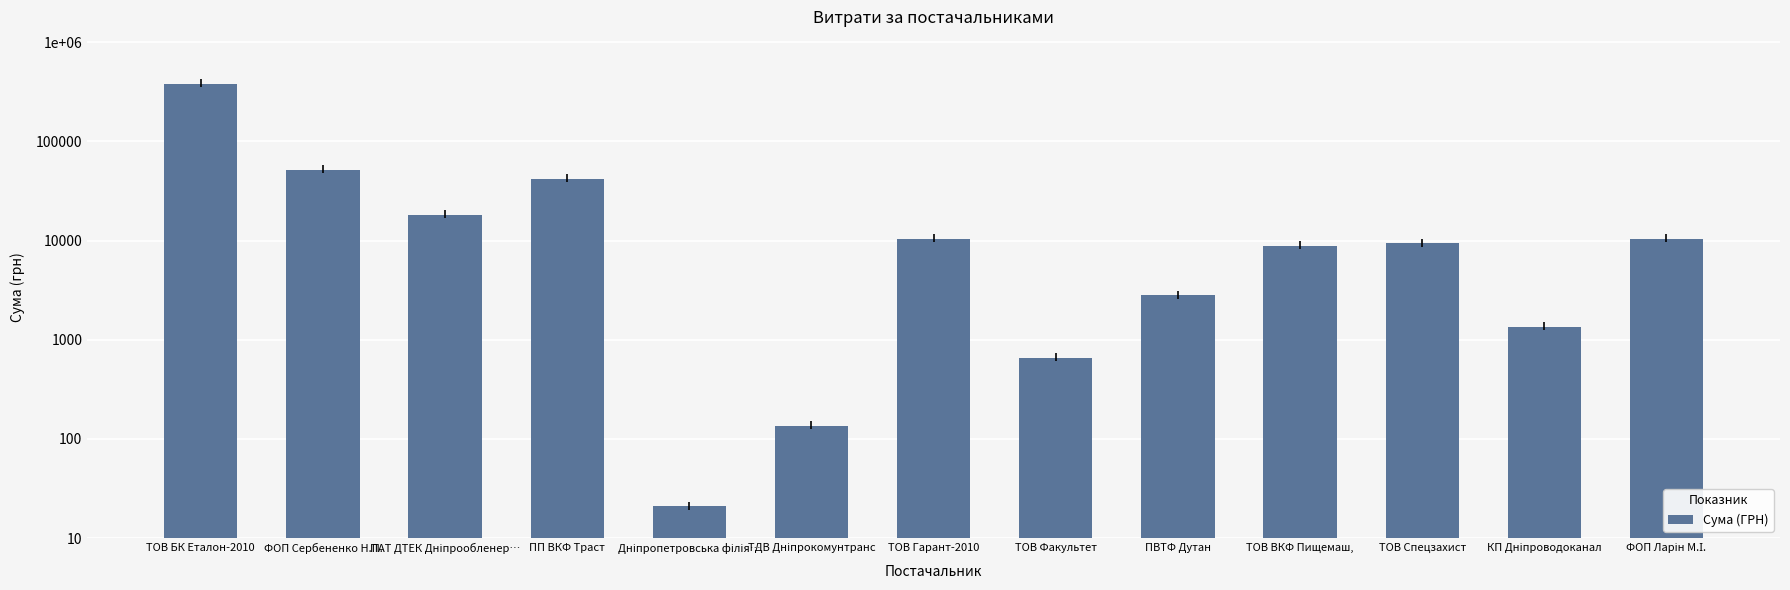

How many bars are there in total?

13